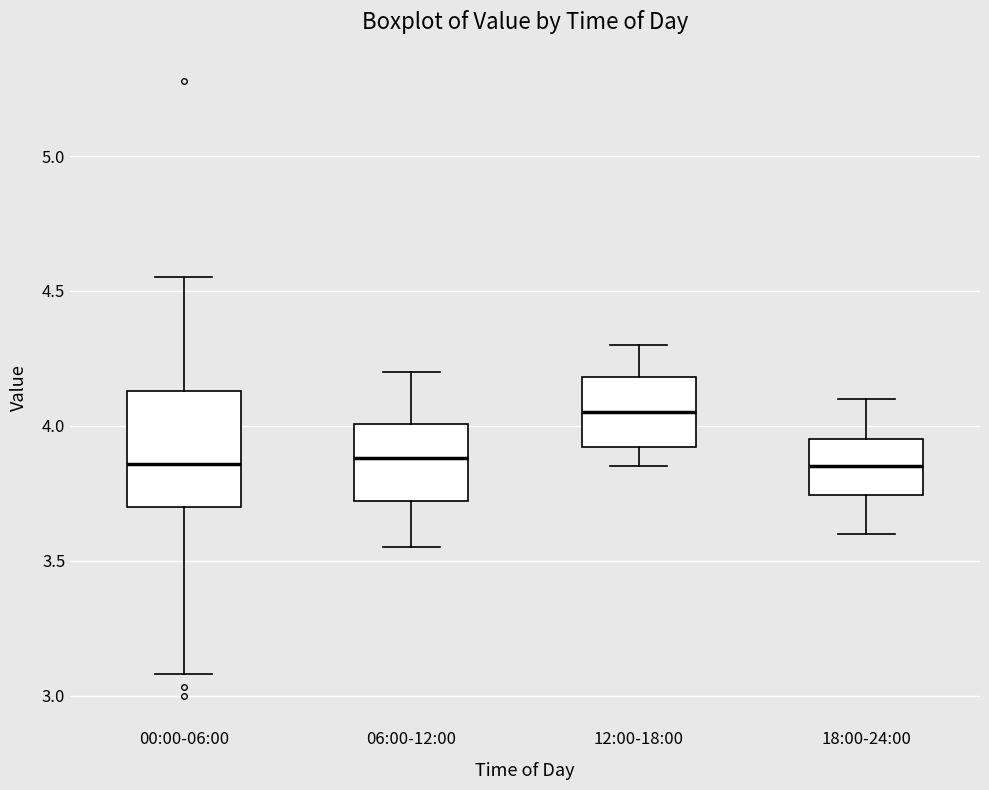

Reading left to right, transcribe this box plot: for each box, give where its median line is, the range the box spans, and where its two whiskers end, as read against the y-axis. The values are not printed on the chart, so give them approximately, as read against the axis.

00:00-06:00: median 3.85, box 3.70 to 4.15, whiskers 3.10 to 4.55
06:00-12:00: median 3.90, box 3.70 to 4.00, whiskers 3.55 to 4.20
12:00-18:00: median 4.05, box 3.90 to 4.20, whiskers 3.85 to 4.30
18:00-24:00: median 3.85, box 3.75 to 3.95, whiskers 3.60 to 4.10